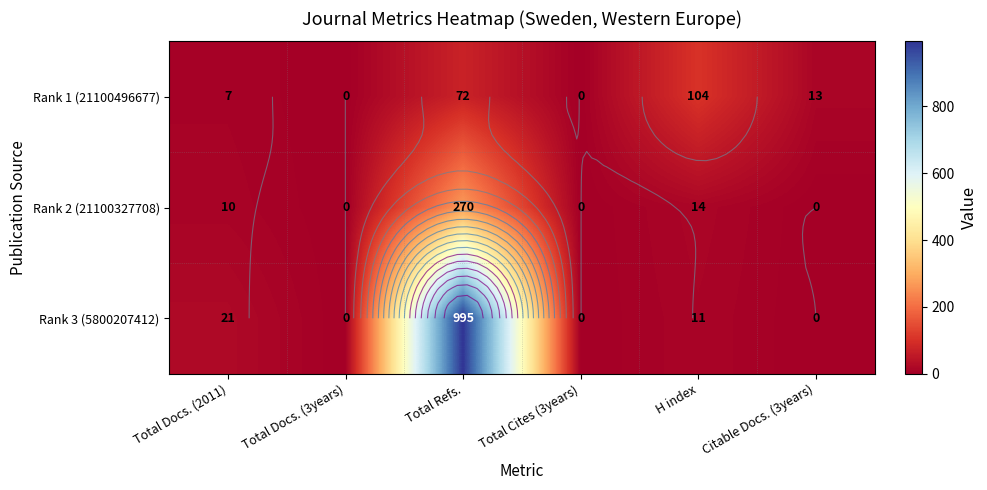

How many values in Rank 1 (21100496677) are above zero?

4